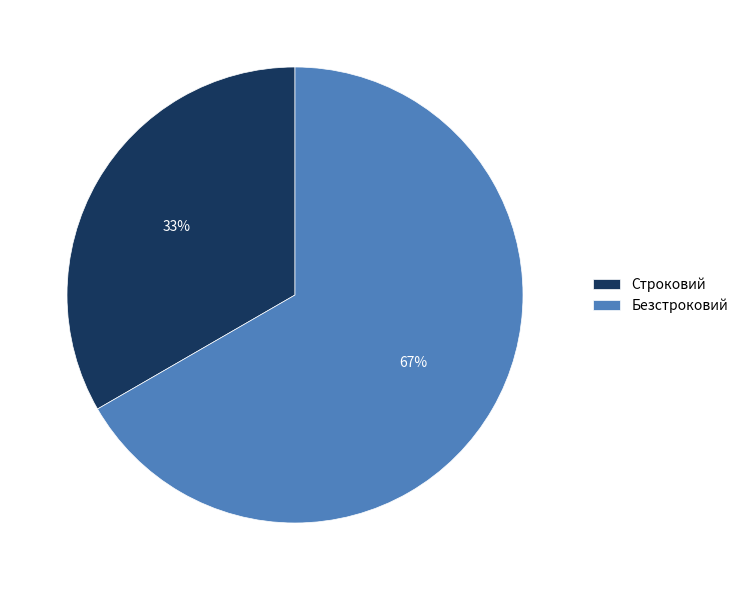

How many slices are in this pie chart?

2